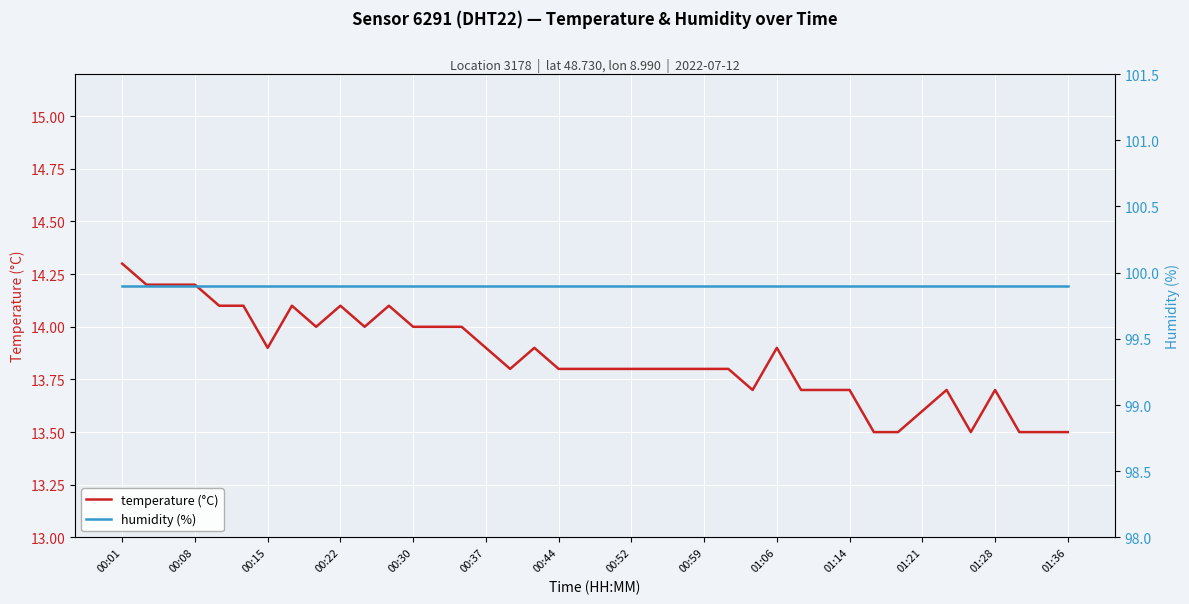

Reading left to right, list all the values displayed in this chart.

temperature (°C): 14.3	14.2	14.2	14.2	14.1	14.1	13.9	14.1	14.0	14.1	14.0	14.1	14.0	14.0	14.0	13.9	13.8	13.9	13.8	13.8	13.8	13.8	13.8	13.8	13.8	13.8	13.7	13.9	13.7	13.7	13.7	13.5	13.5	13.6	13.7	13.5	13.7	13.5	13.5	13.5
humidity (%): 99.9	99.9	99.9	99.9	99.9	99.9	99.9	99.9	99.9	99.9	99.9	99.9	99.9	99.9	99.9	99.9	99.9	99.9	99.9	99.9	99.9	99.9	99.9	99.9	99.9	99.9	99.9	99.9	99.9	99.9	99.9	99.9	99.9	99.9	99.9	99.9	99.9	99.9	99.9	99.9